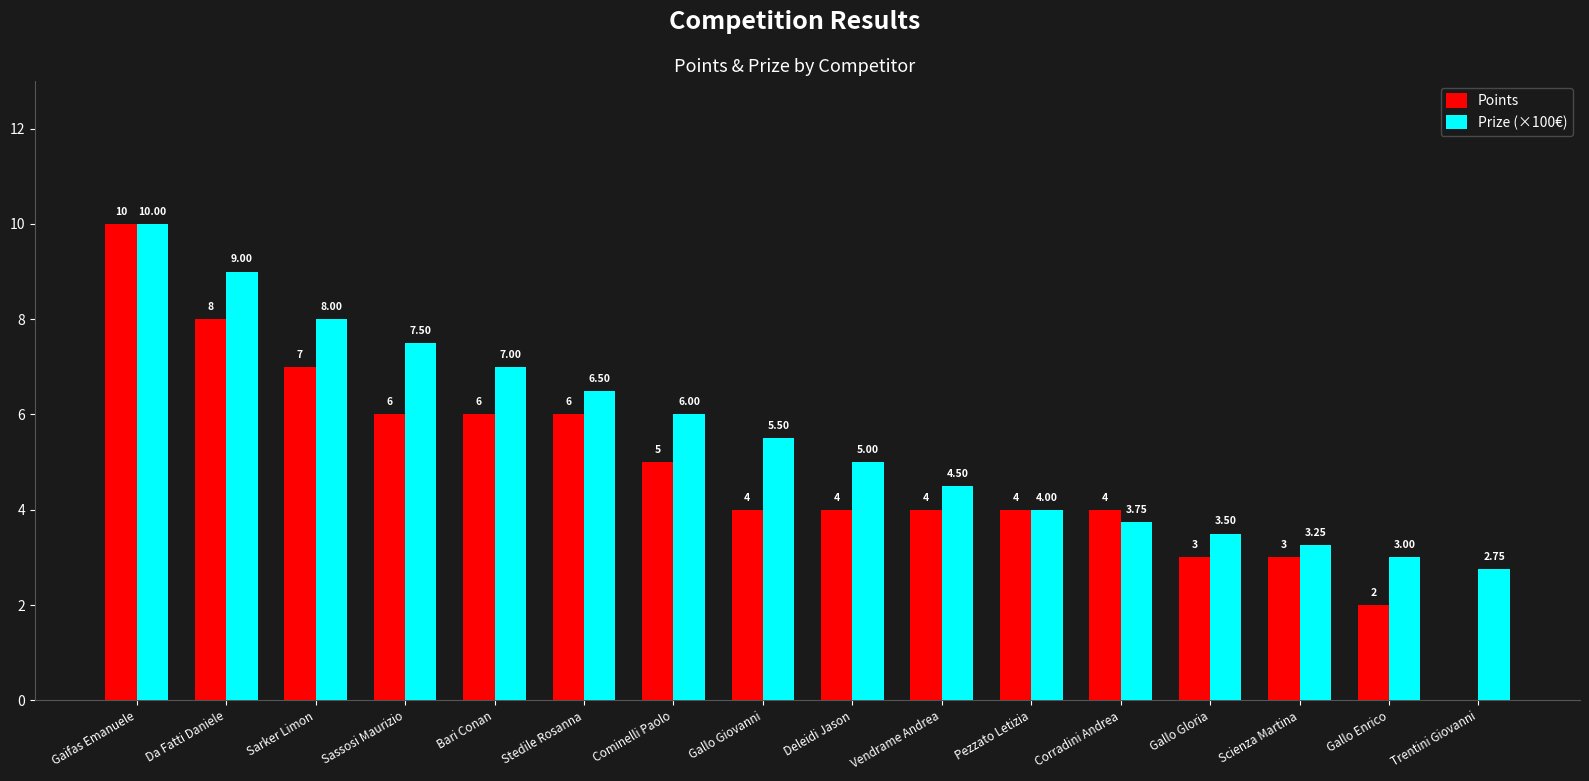

At which label is Prize (×100€) closest to 6?

Cominelli Paolo